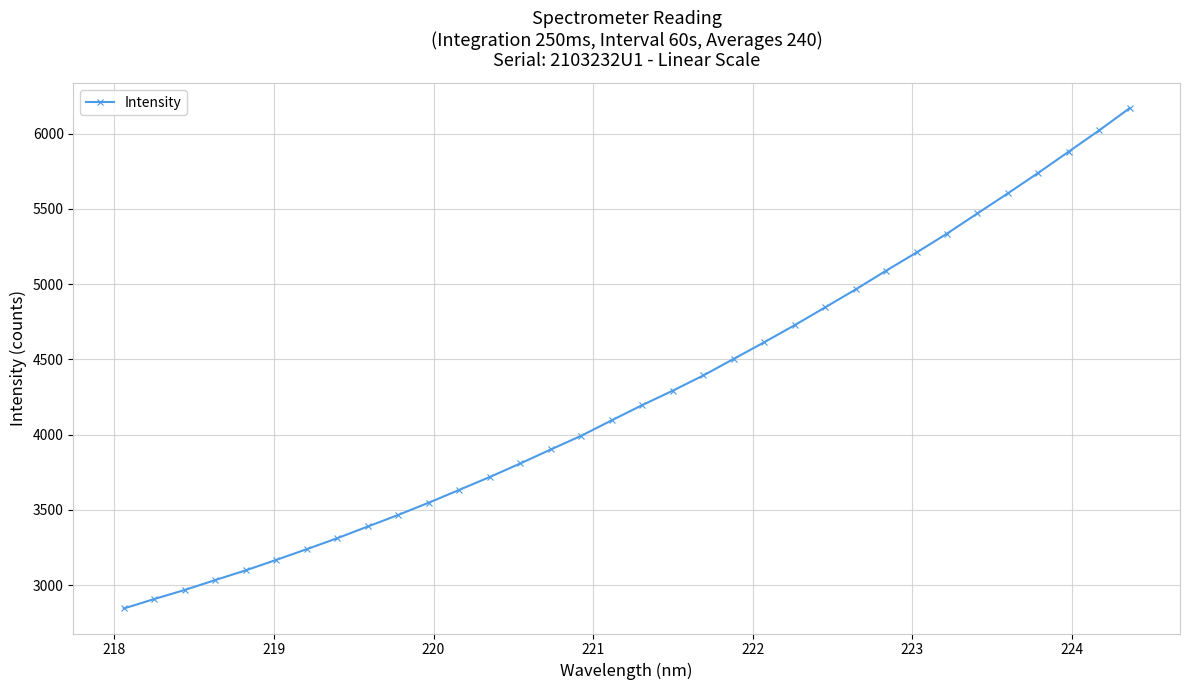

What is the difference between the maximum and minimum values?

3324.6